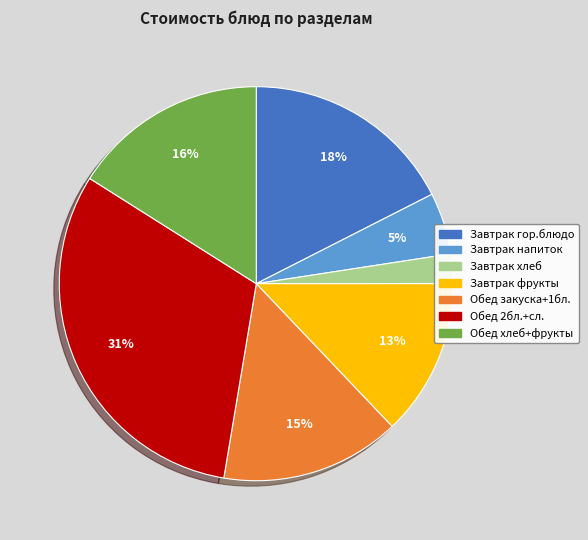

To the nearest percent, what portion does Завтрак напиток represent?

5%